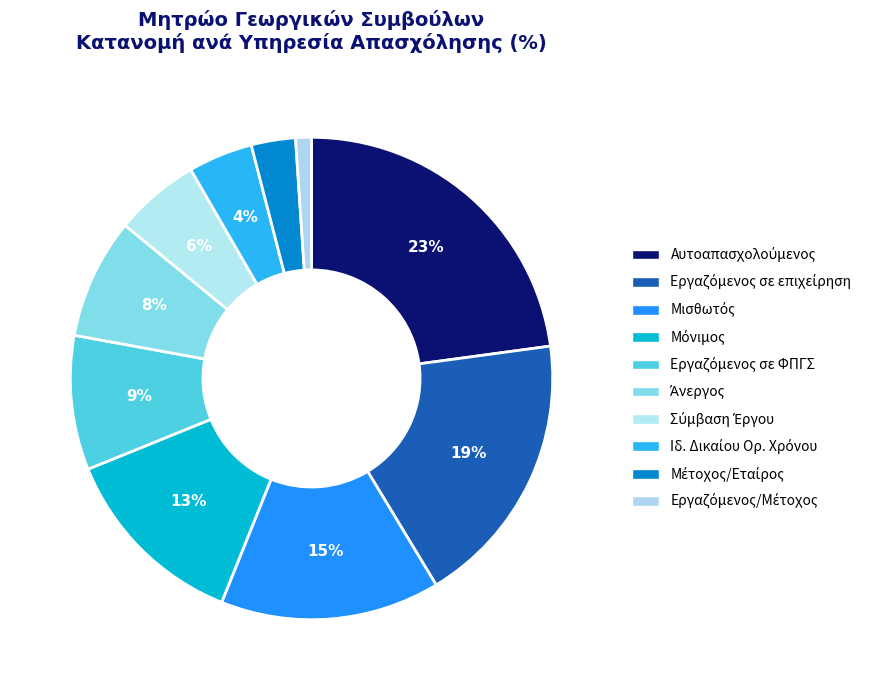

Count the number of slices in the pie.

10